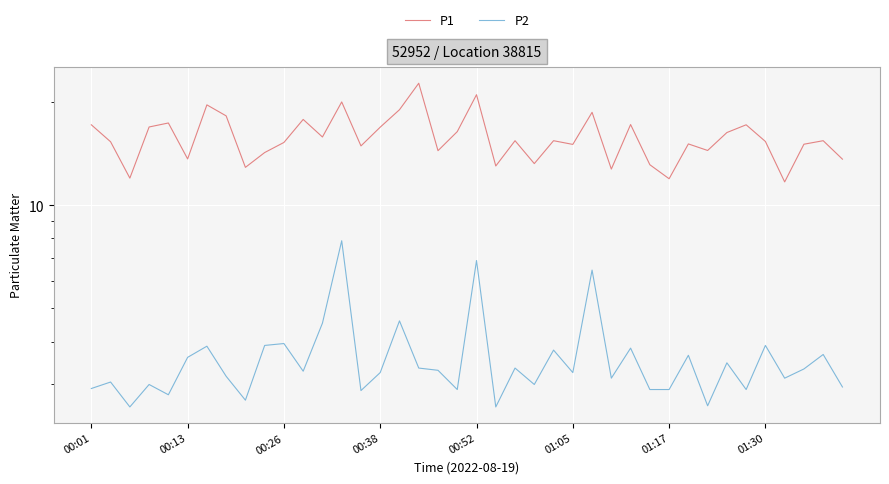

What position from the left is 00:38?

4